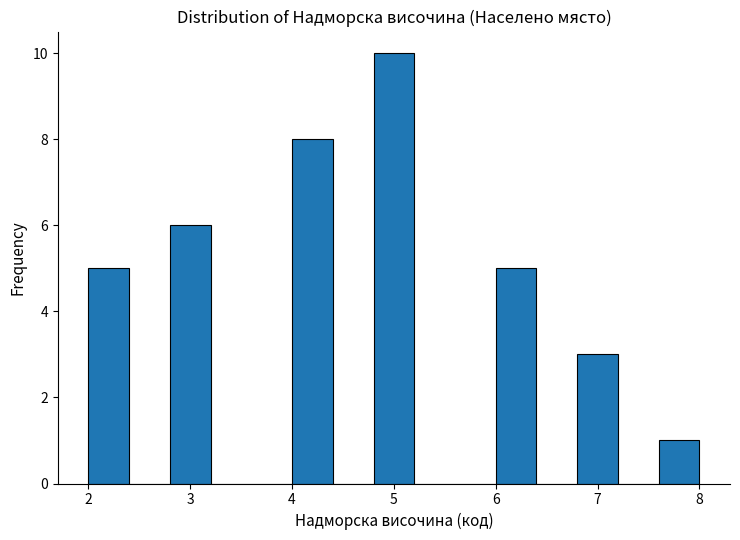

Reading left to right, transcribe this chart: for each bar, give the range it covers on the x-axis and its height. The values are not printed on the chart, so give them approximately, as read against the axis.

2.0 to 2.4: 5
2.4 to 2.8: 0
2.8 to 3.2: 6
3.2 to 3.6: 0
3.6 to 4.0: 0
4.0 to 4.4: 8
4.4 to 4.8: 0
4.8 to 5.2: 10
5.2 to 5.6: 0
5.6 to 6.0: 0
6.0 to 6.4: 5
6.4 to 6.8: 0
6.8 to 7.2: 3
7.2 to 7.6: 0
7.6 to 8.0: 1